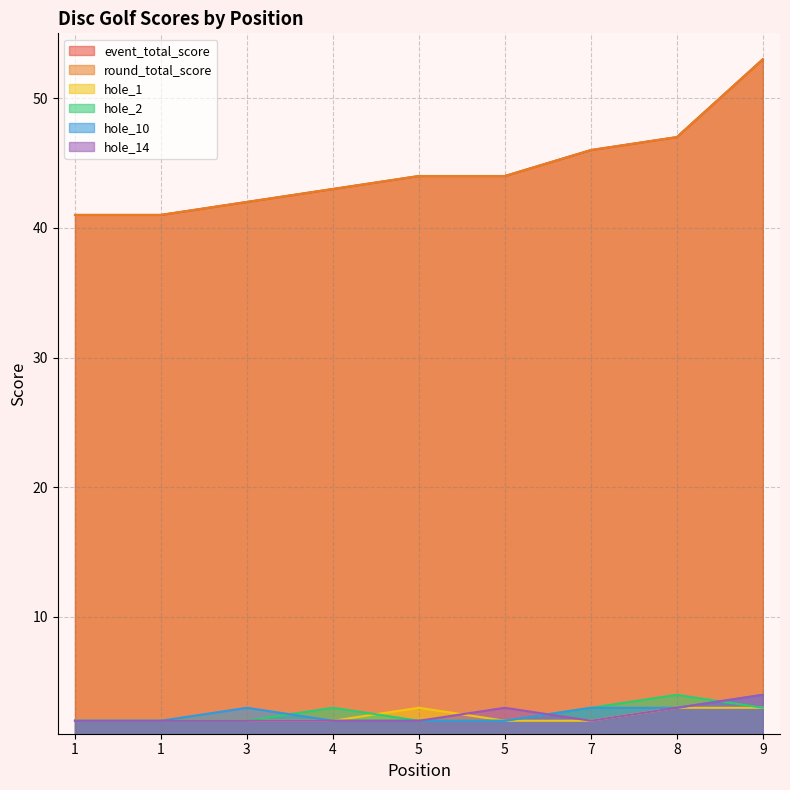

What is the average value of the hole_10 series?

3